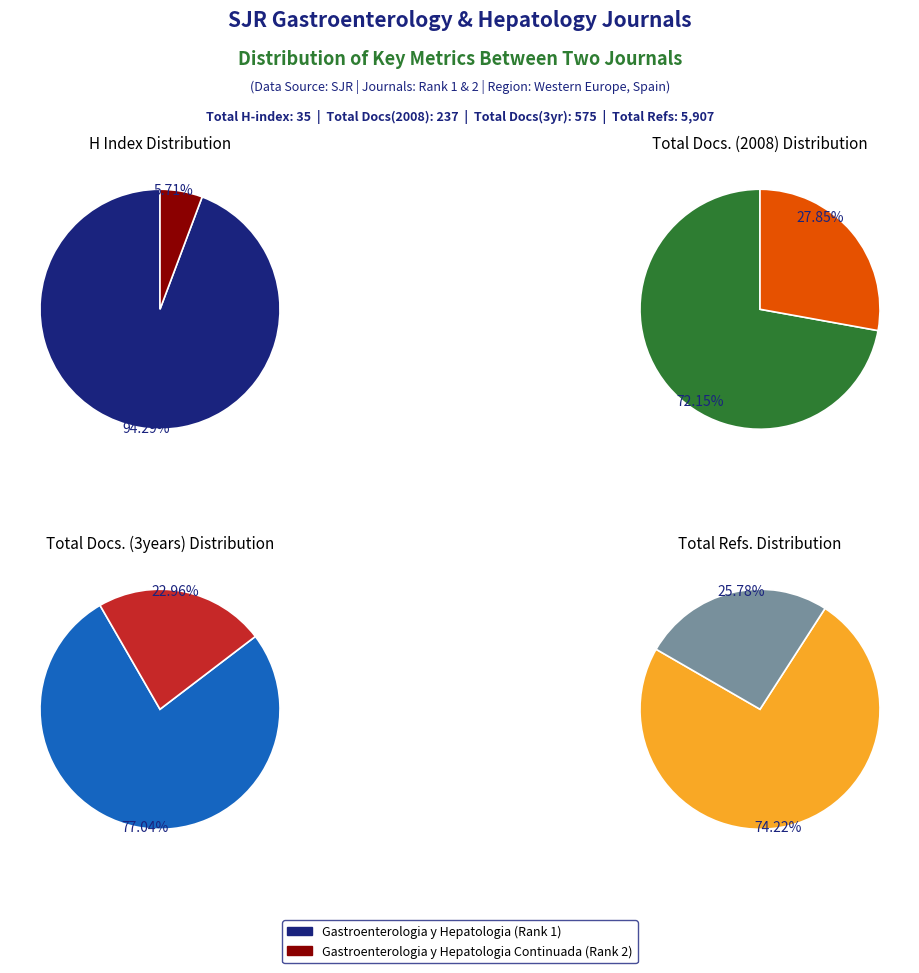

The Gastroenterologia y Hepatologia Continuada slice represents 6% of the pie. True or false?

True